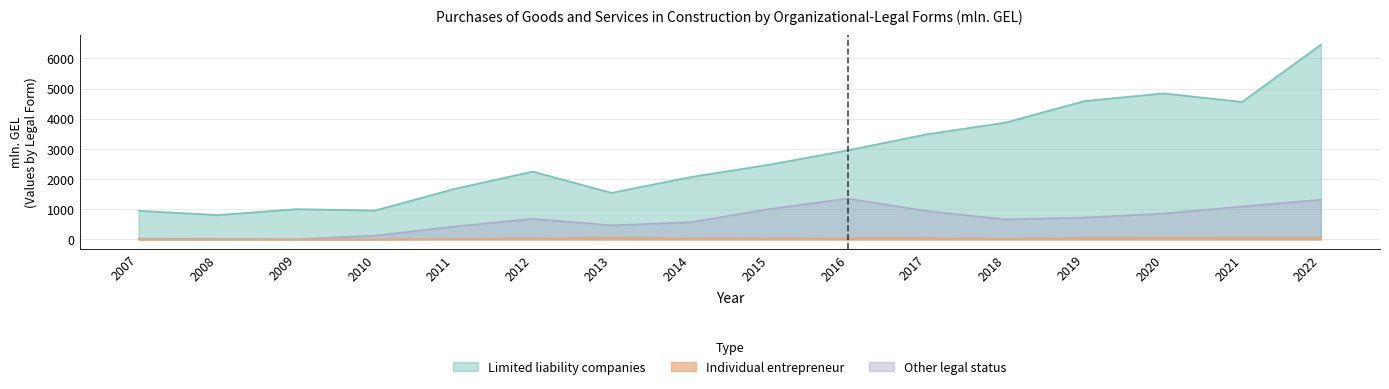

Which category has the lowest value in the Individual entrepreneur series?

2007